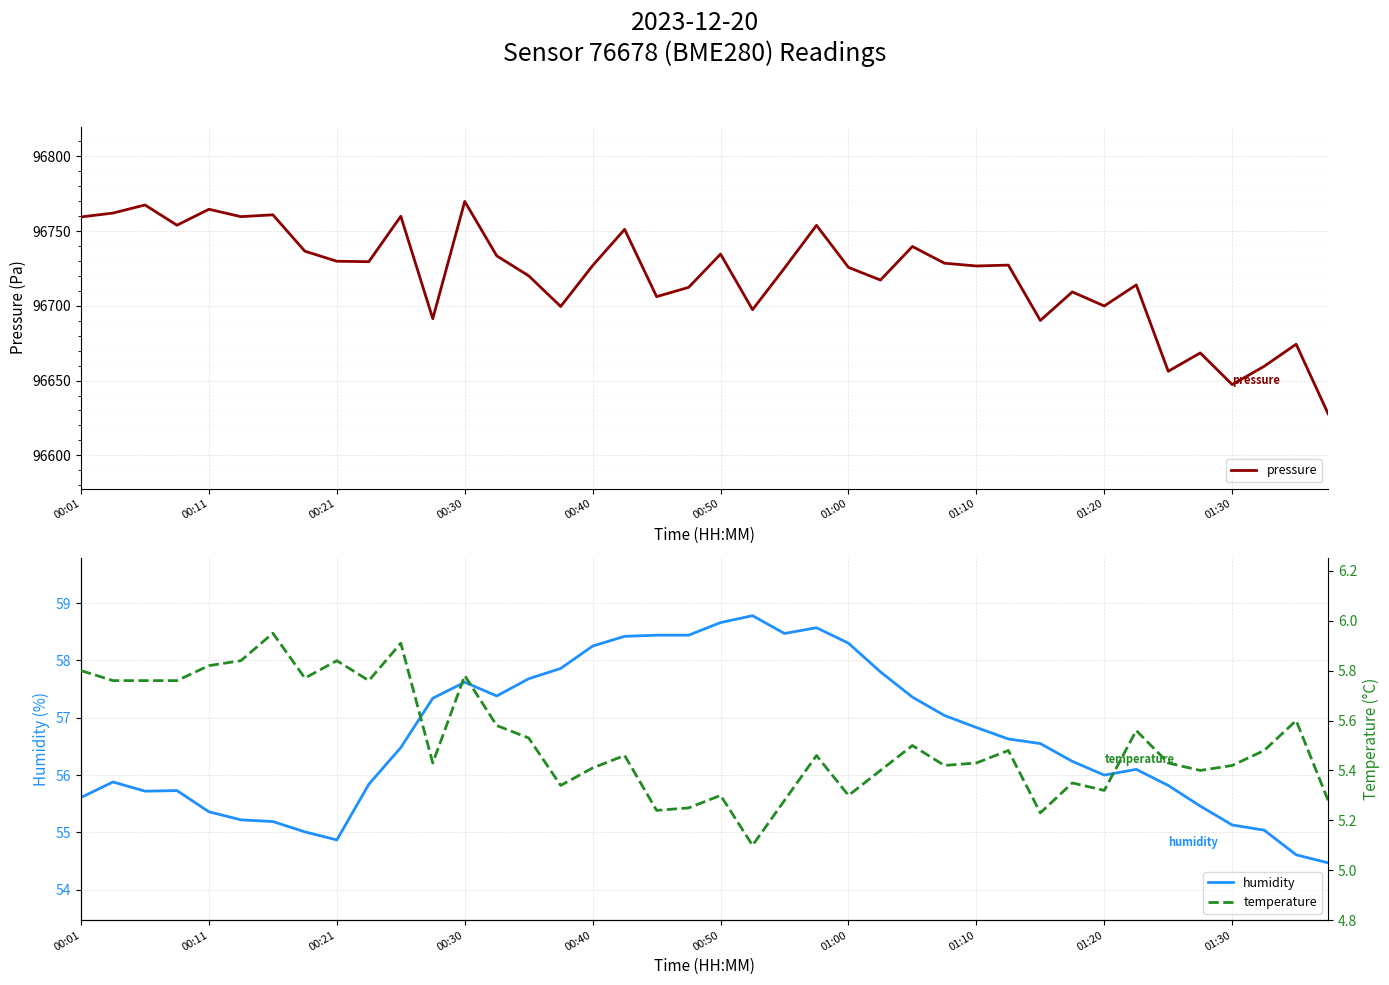

What are all the series names shown in the legend?

pressure, humidity, temperature